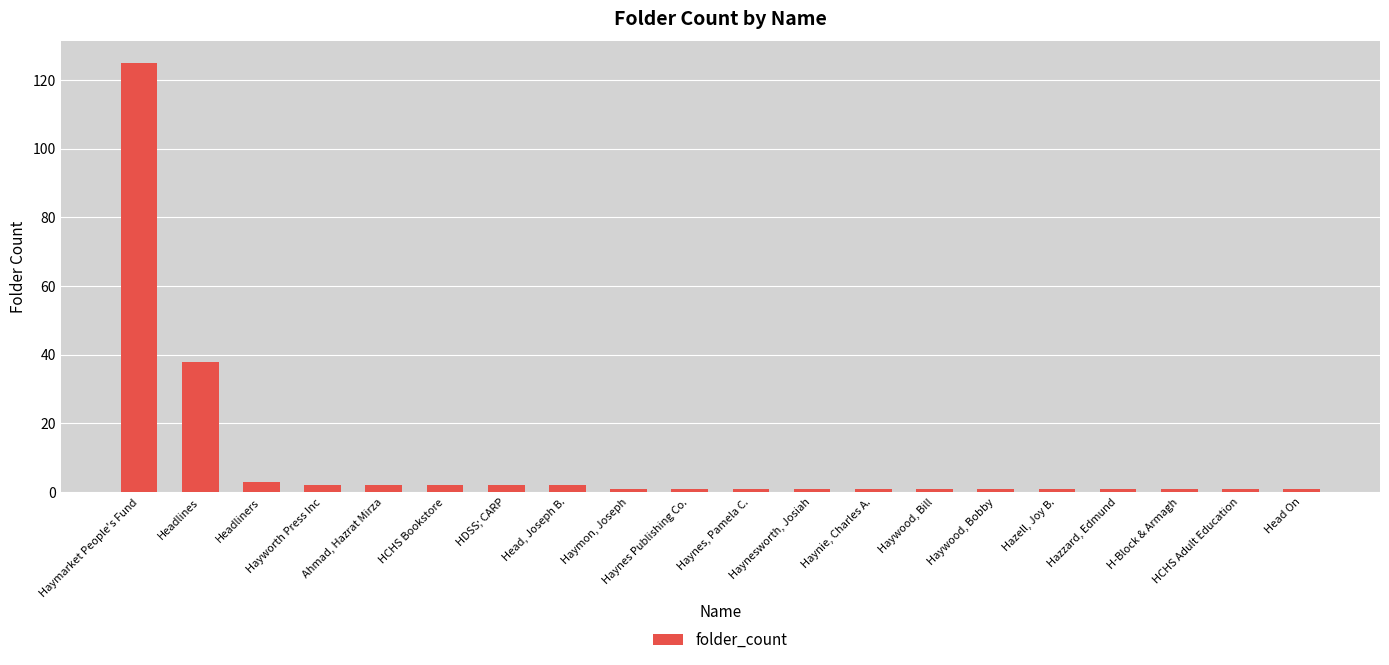

At which category does the chart reach its peak across all series?

Haymarket People's Fund